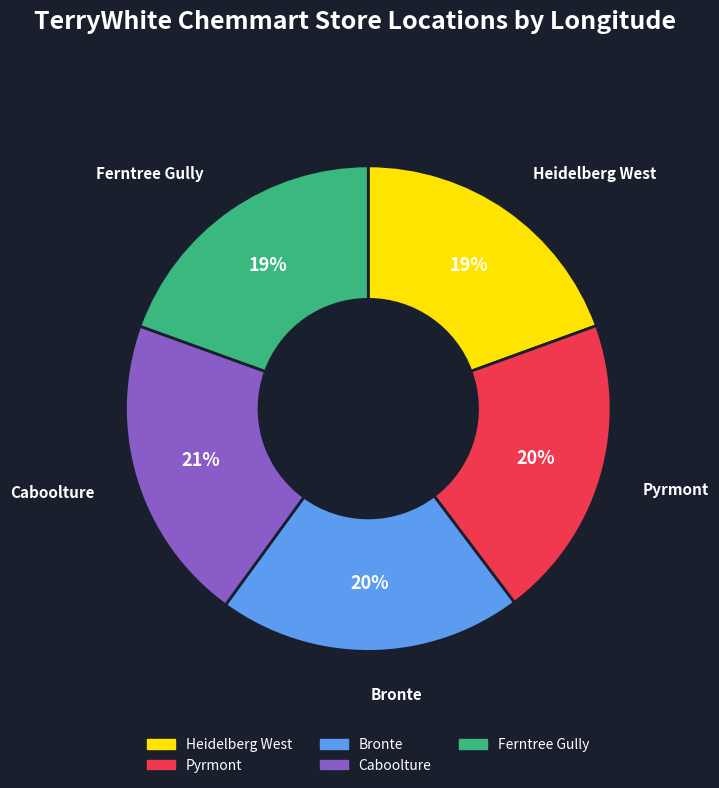

Is there any slice that represents more than half of the pie?

No